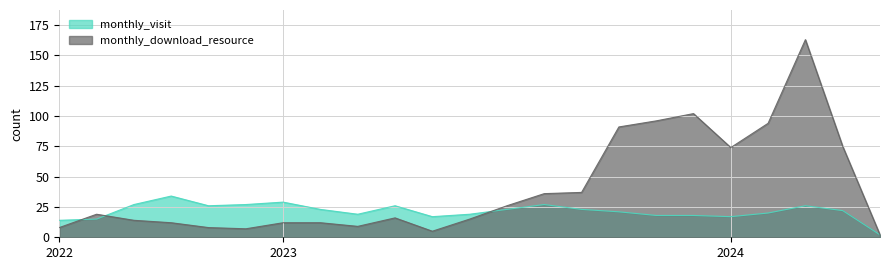

At how many categories does at least one series exceed 99?

2